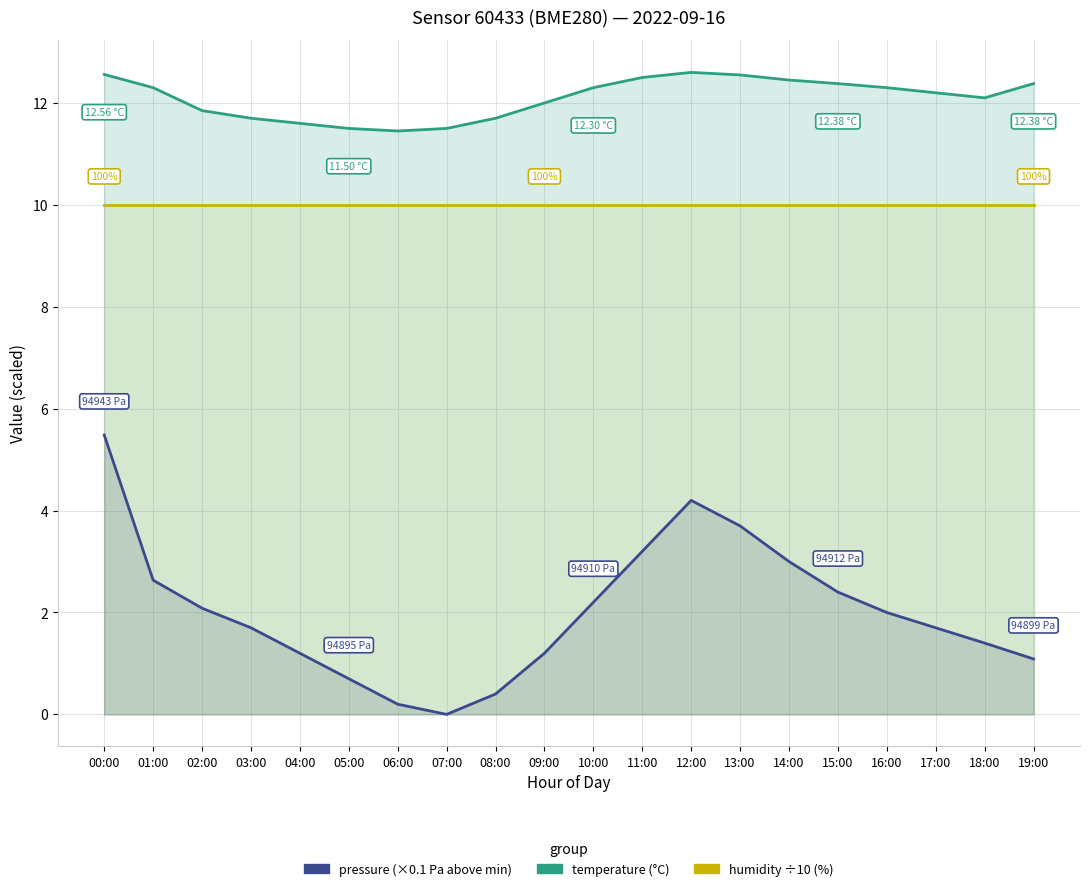

Rank the series at 19:00 from highest to lowest value.

temperature (°C), humidity ÷10 (%), pressure (scaled ×0.1 Pa above min)